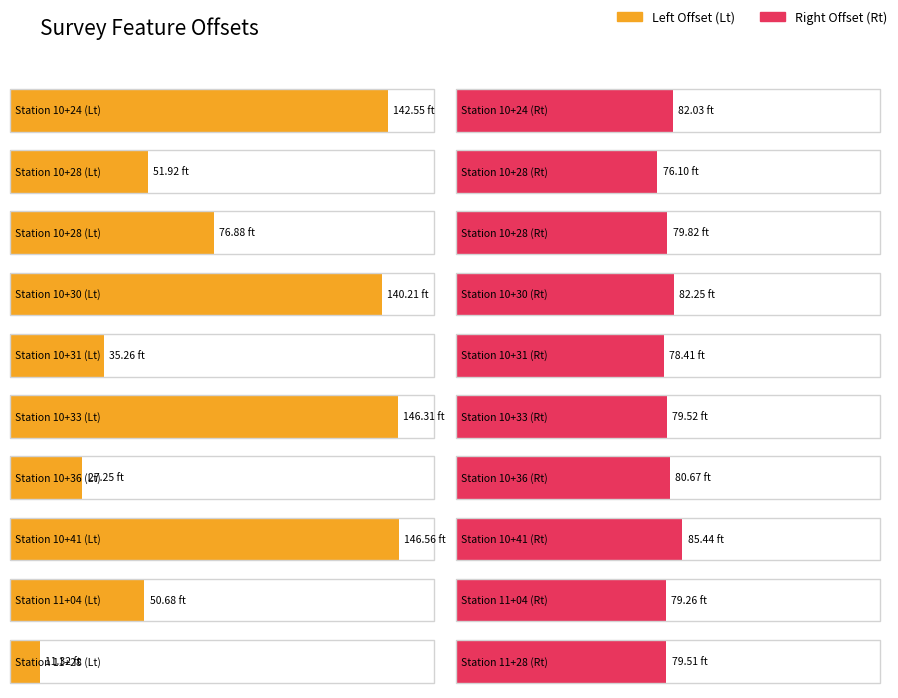

What is the difference between the highest and lowest values at 10+24?

60.5